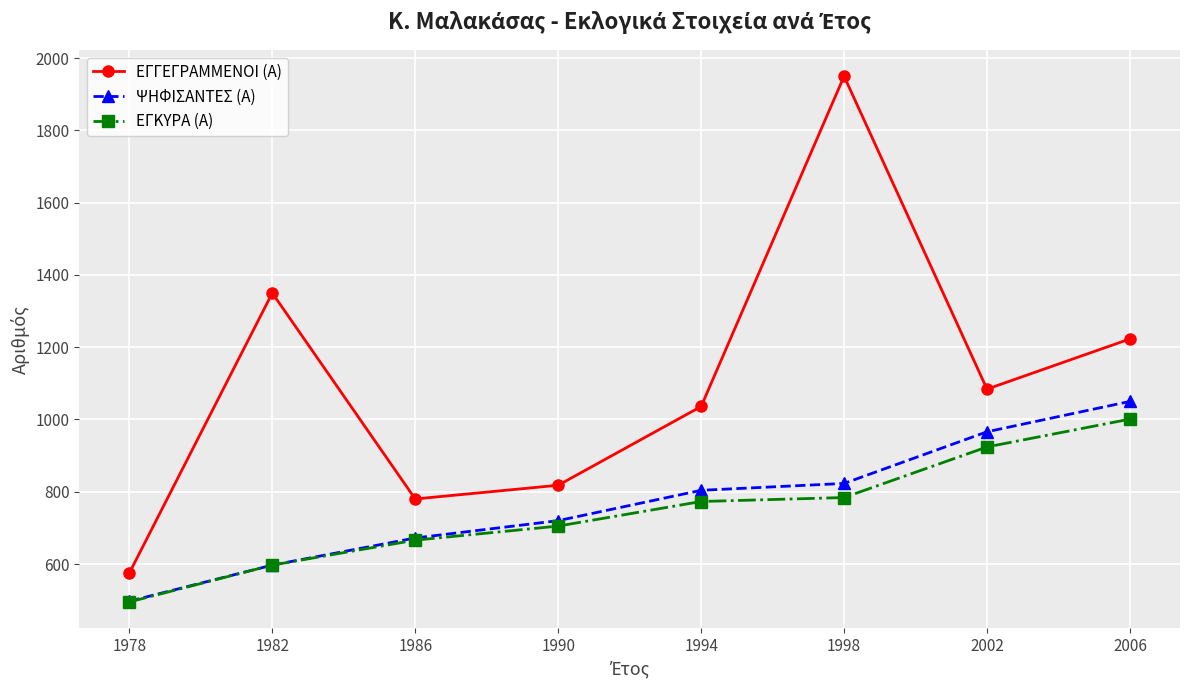

Which series has the largest total across all categories?

ΕΓΓΕΓΡΑΜΜΕΝΟΙ (Α)